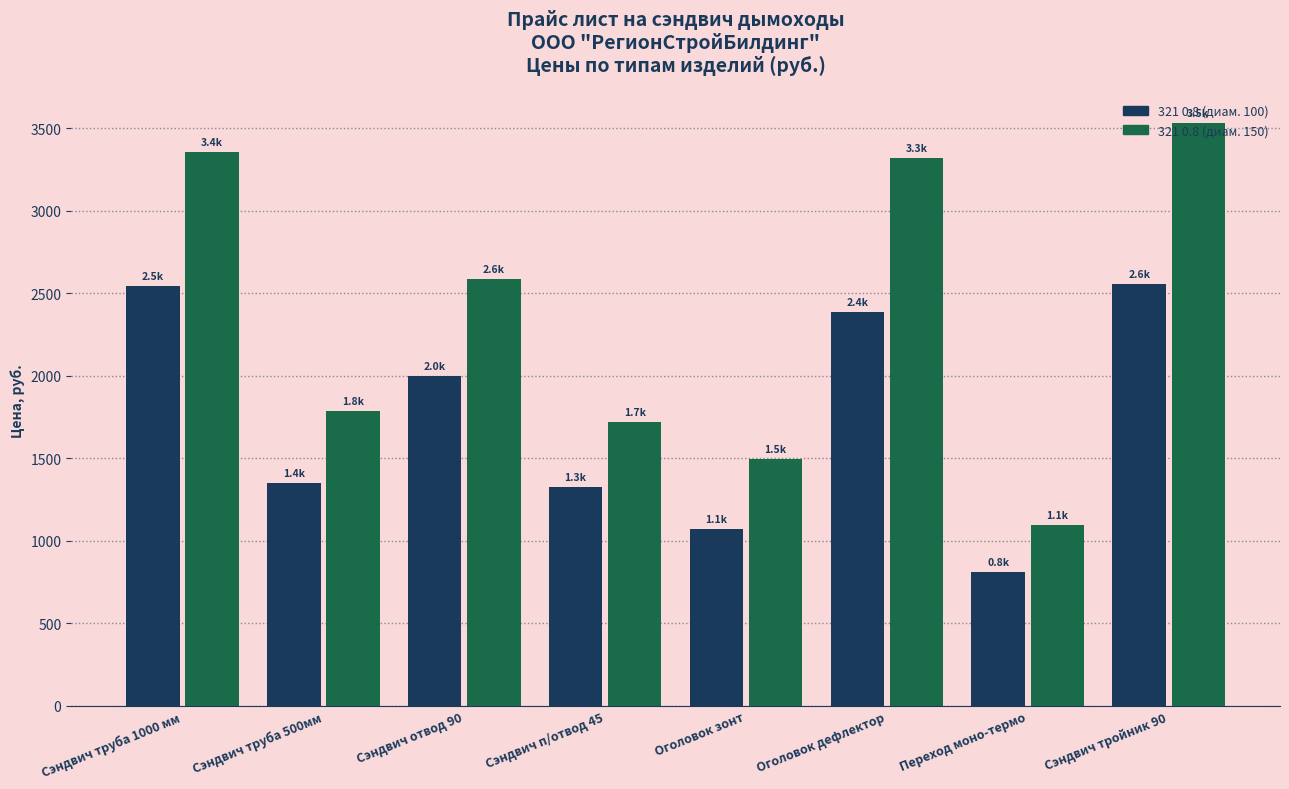

At which category does the chart reach its minimum across all series?

Переход моно-термо